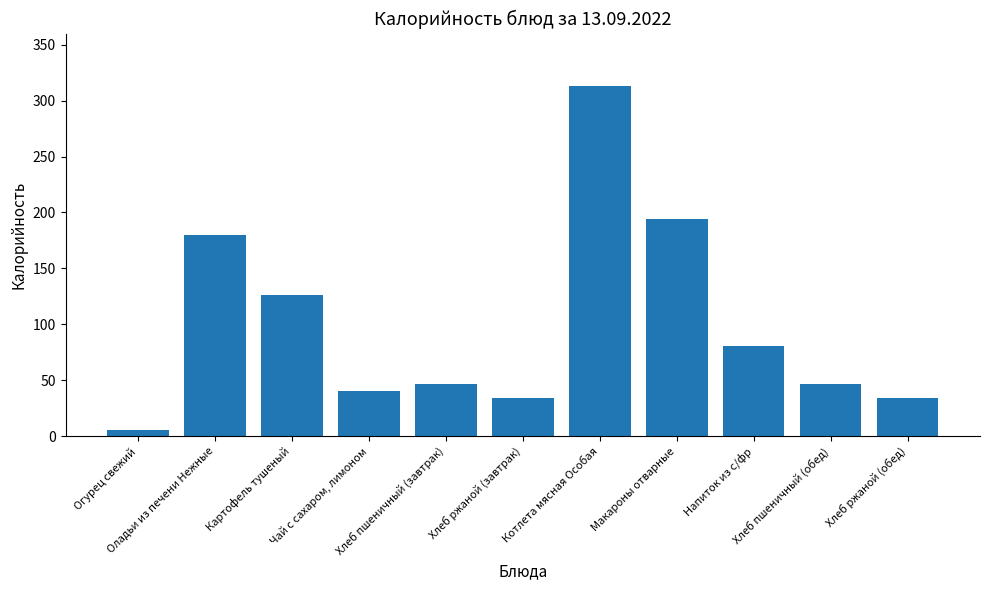

Which label corresponds to the largest value in the chart?

Котлета мясная Особая